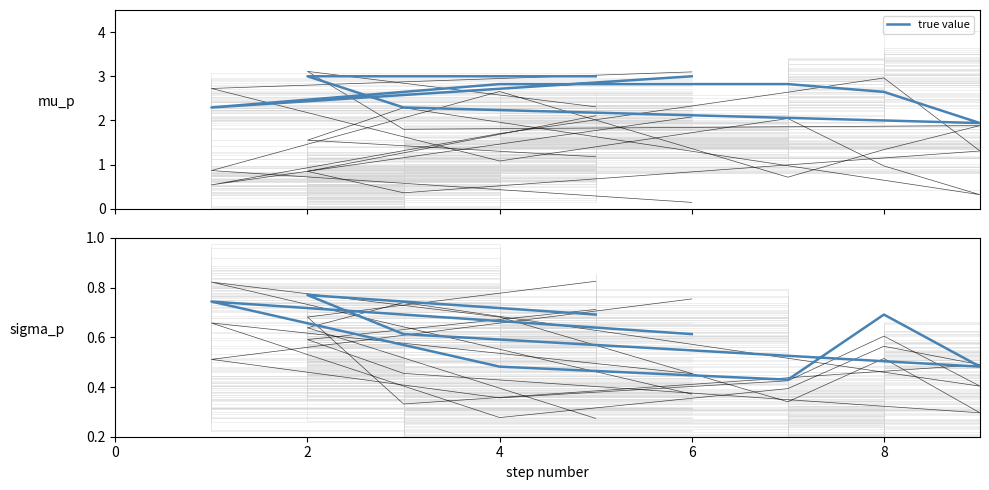

Count the number of categories in the chart.

9